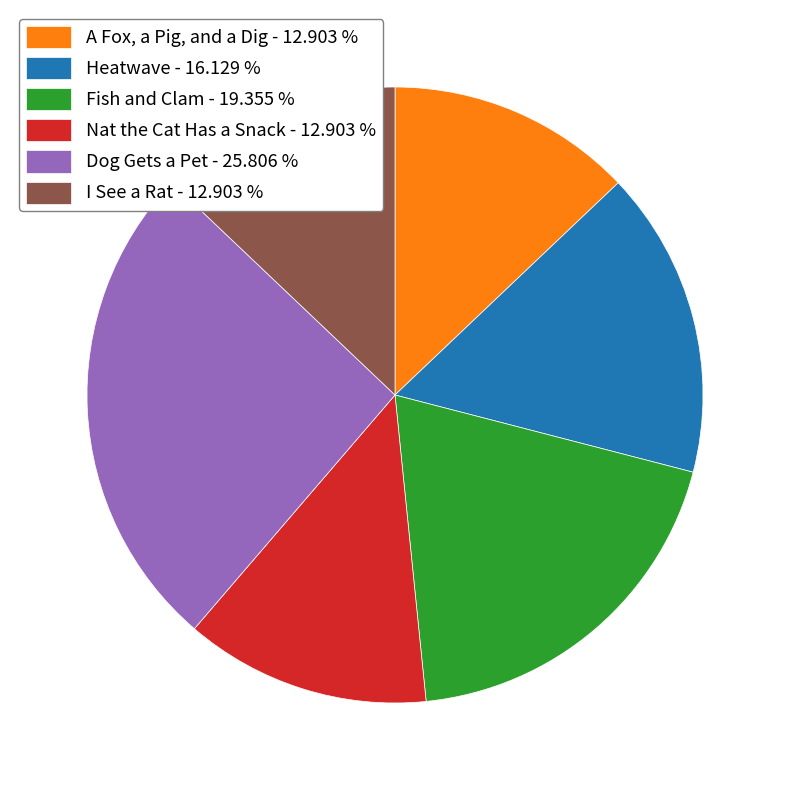

Combined, do A Fox, a Pig, and a Dig - 12.903 % and Dog Gets a Pet - 25.806 % account for over 50%?

No